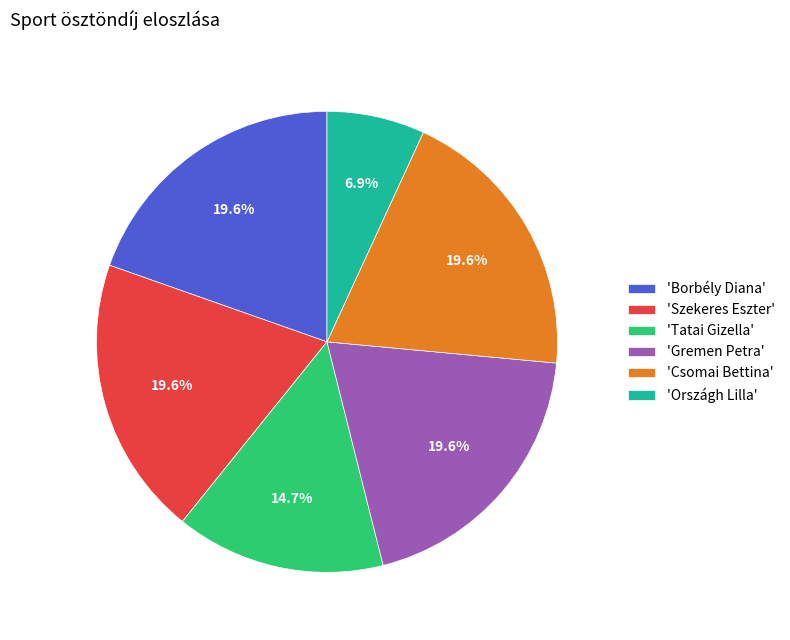

What is the smallest slice in the pie chart?

'Országh Lilla'